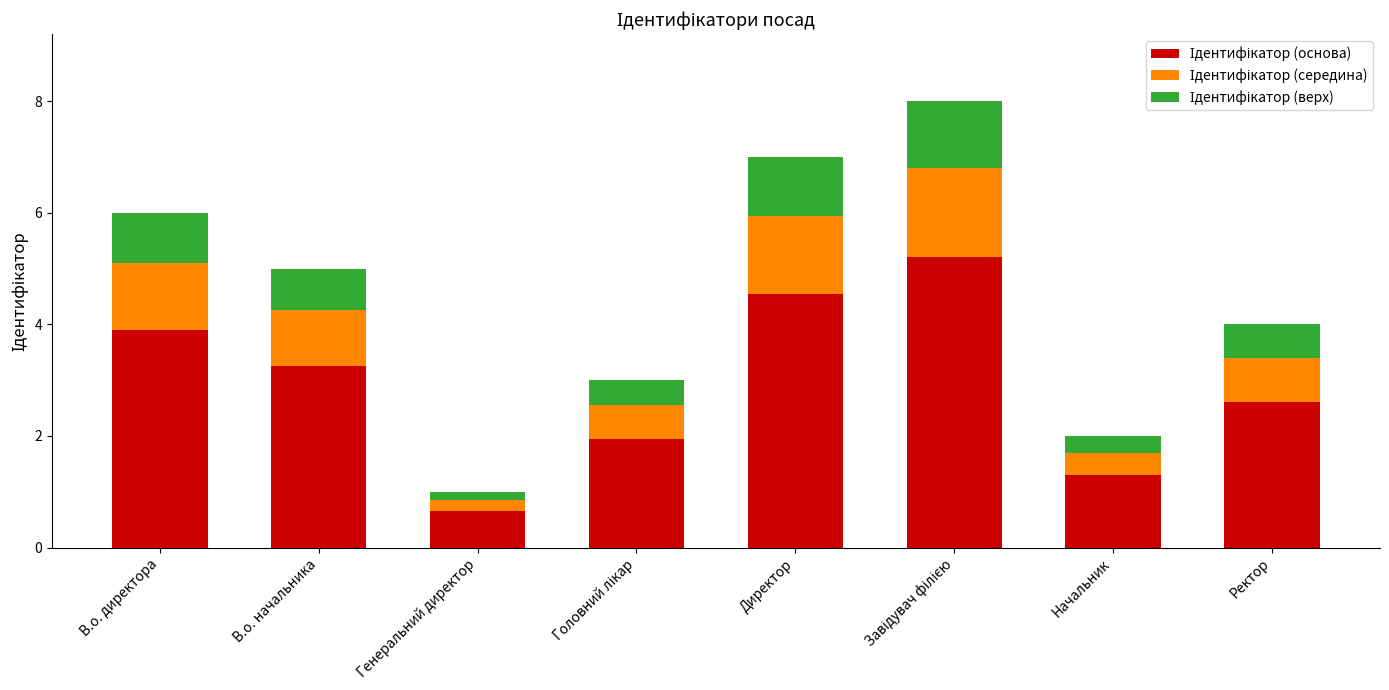

Count the number of data series in this chart.

3